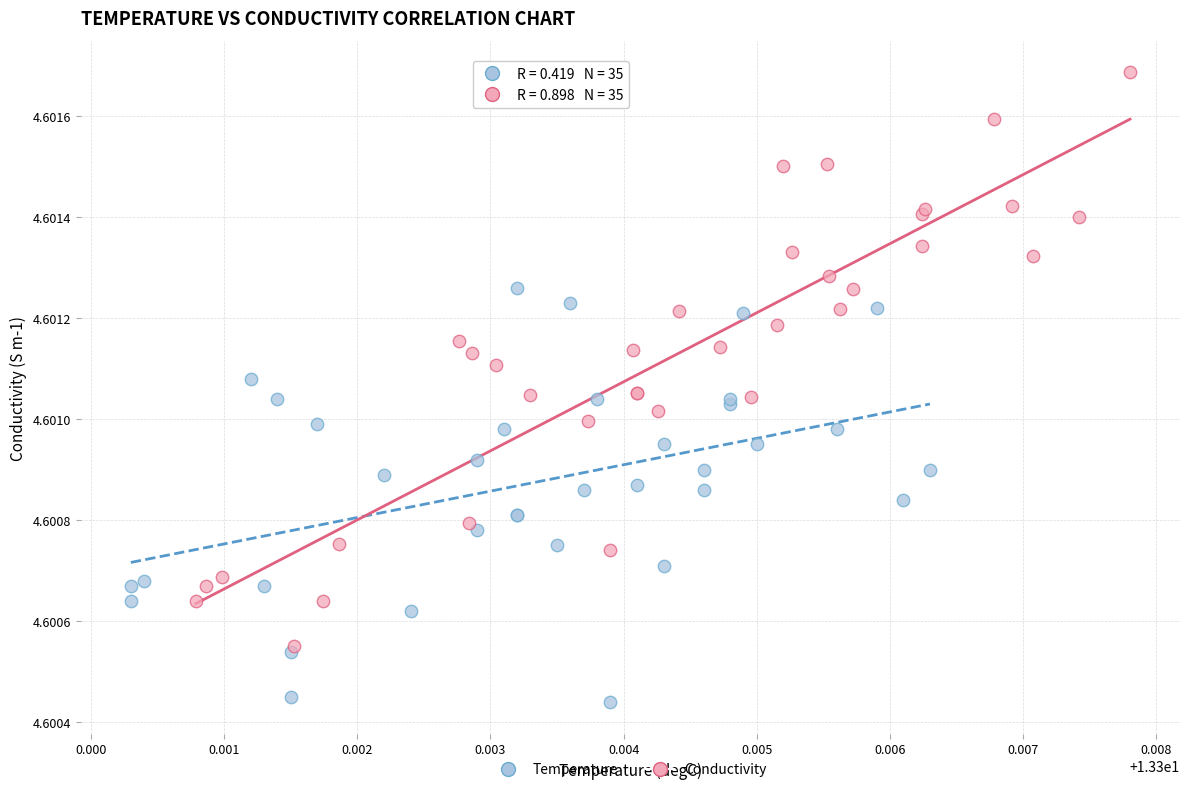

Which series contains the lowest Y value?

Temperature